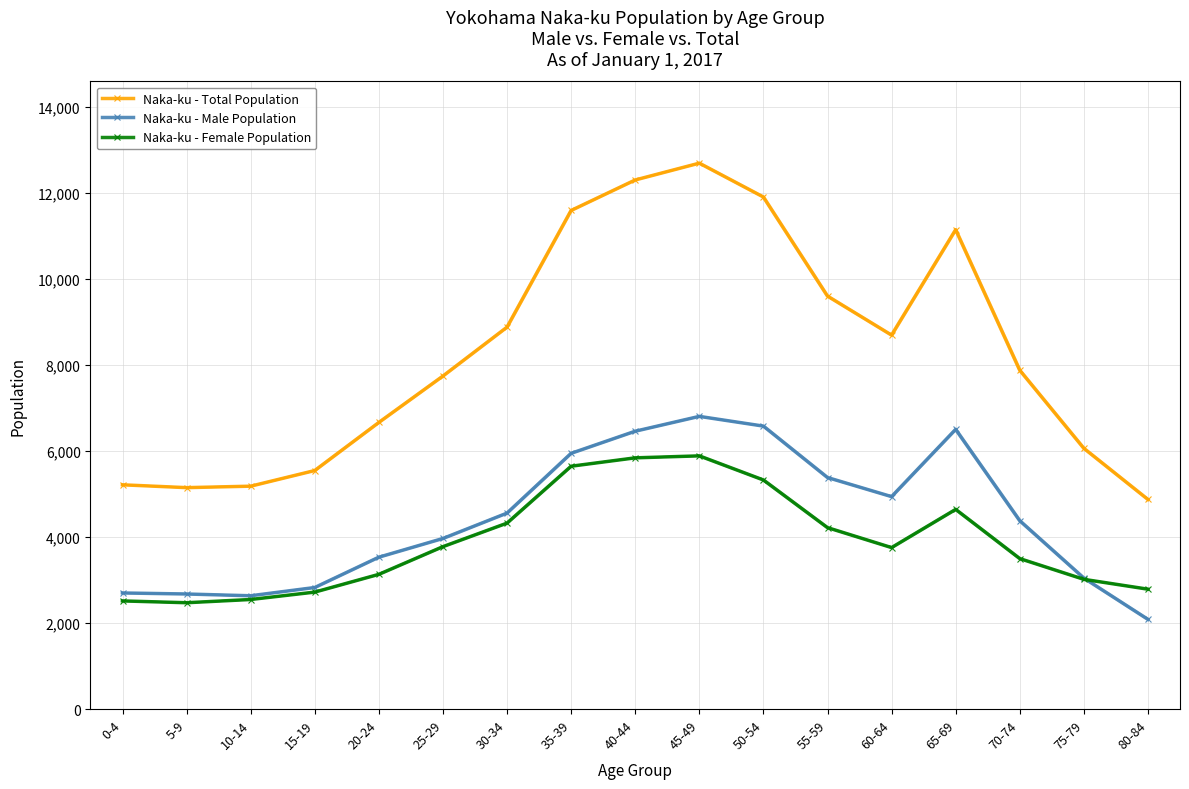

How many series are shown in this chart?

3